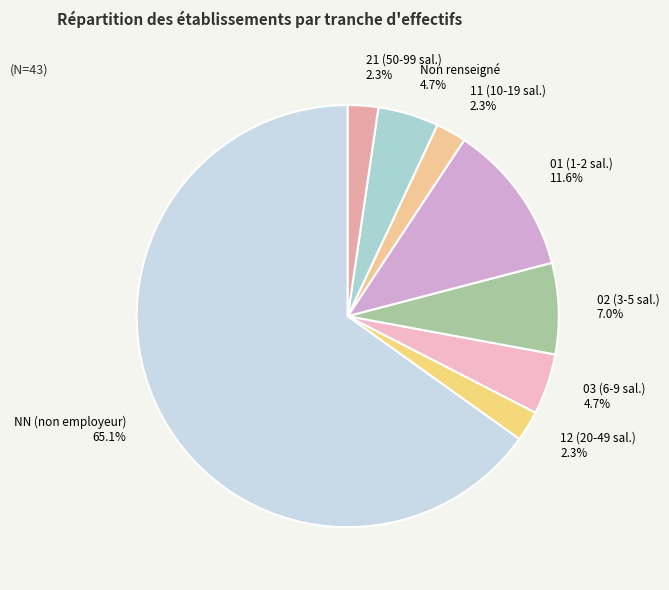

What percentage is NOT represented by Non renseigné?

95.3%